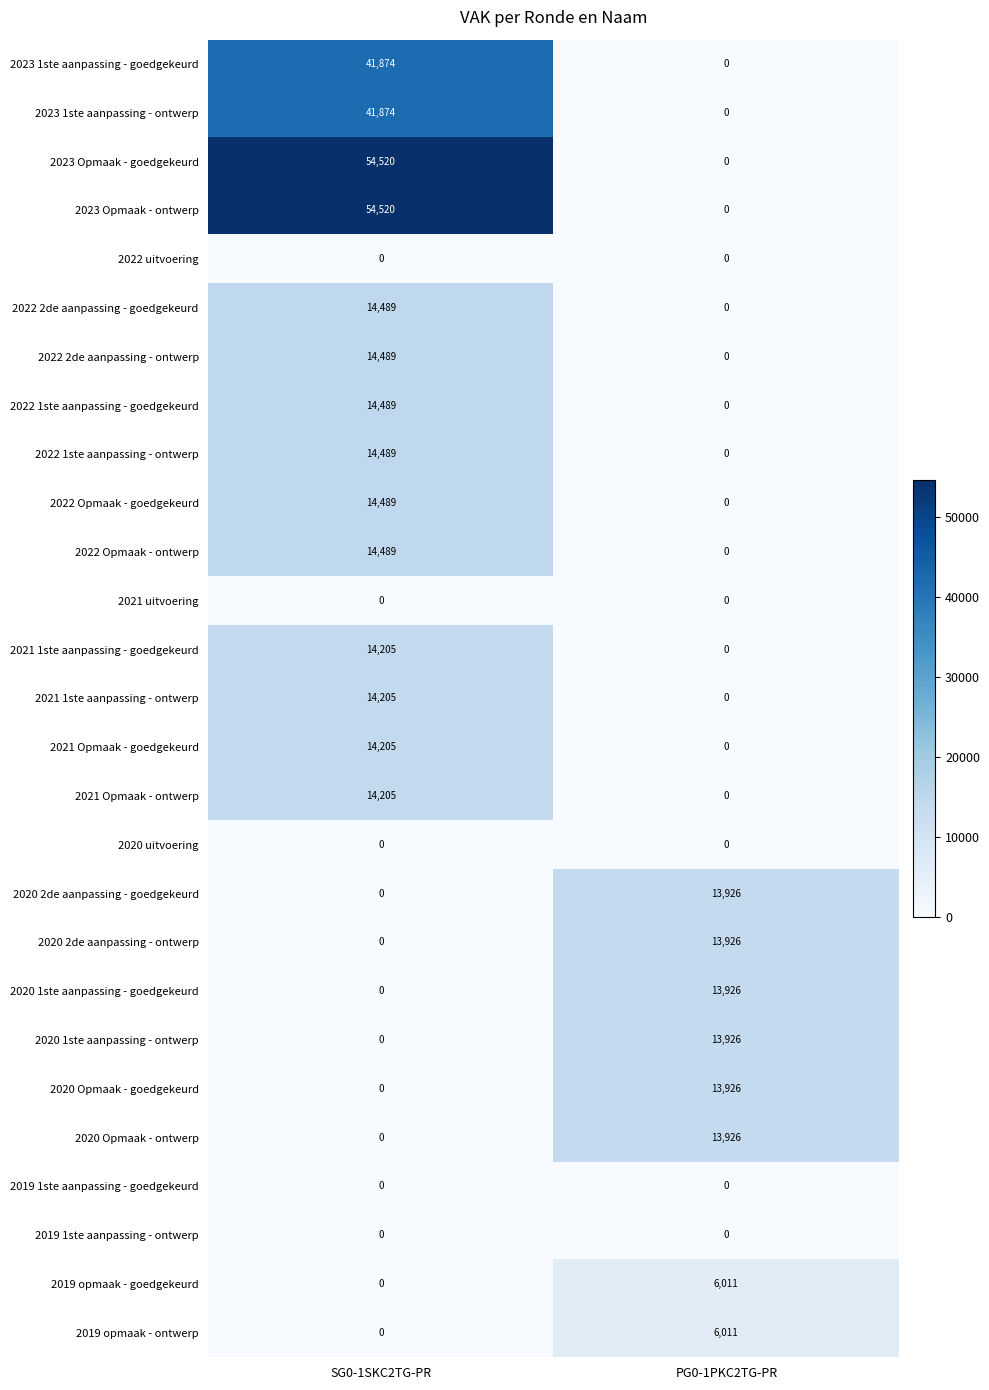

What is the spread (max minus min) of values at SG0-1SKC2TG-PR?

54520